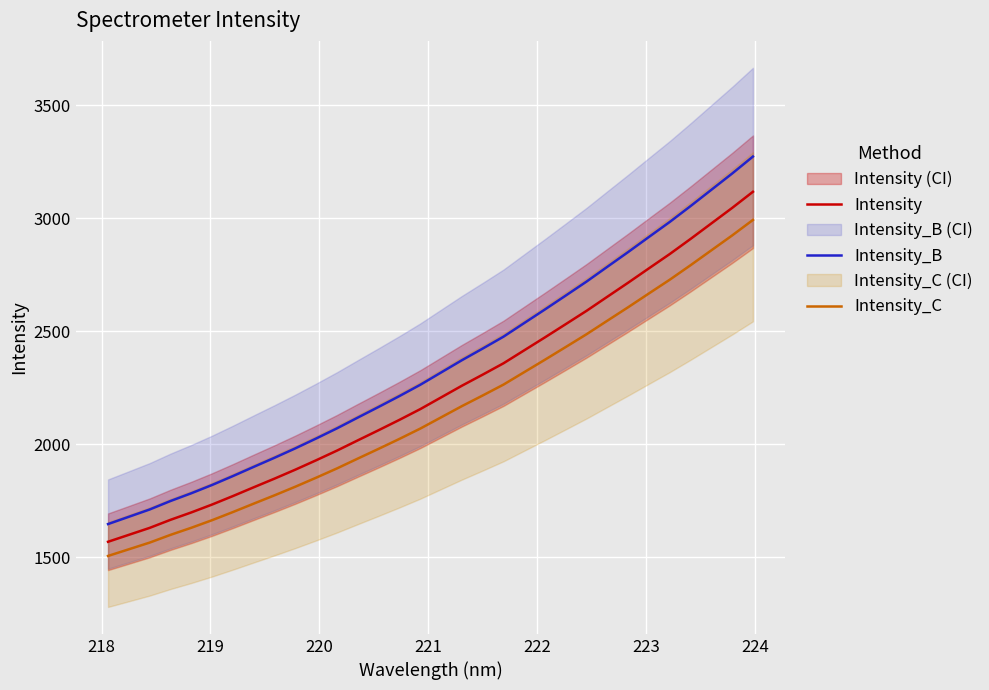

Rank the series by their average value, from lowest to highest.

Intensity_C, Intensity, Intensity_B